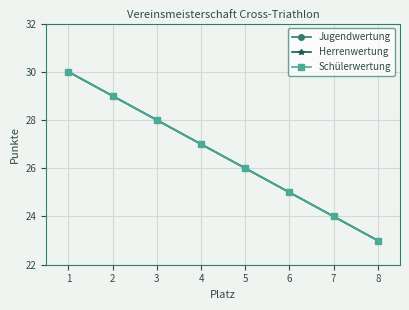

How many lines are shown in the chart?

3